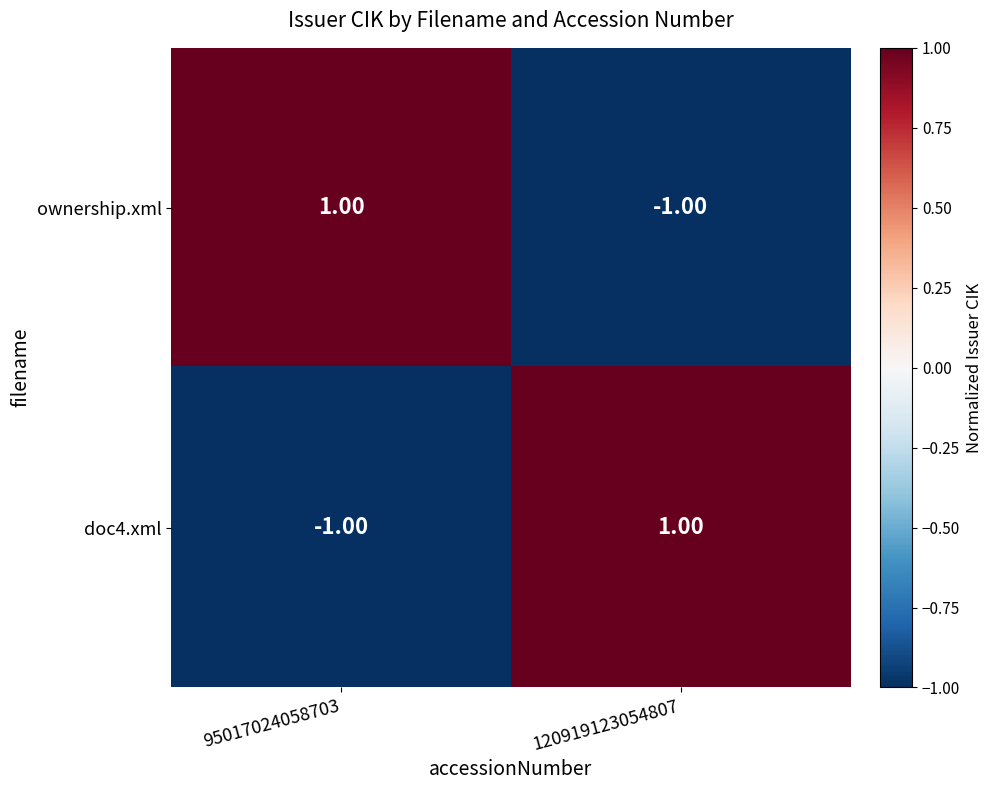

Rank the series at 95017024058703 from lowest to highest value.

doc4.xml, ownership.xml